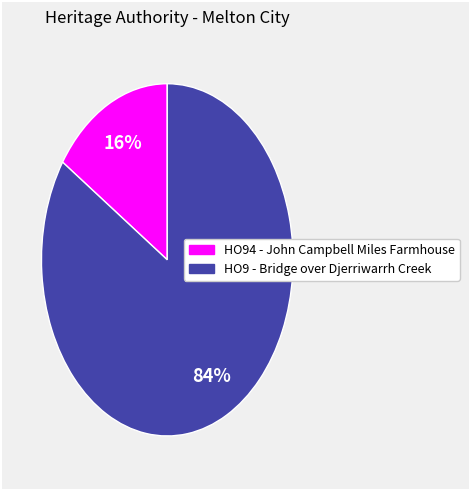

Between HO94 - John Campbell Miles Farmhouse and HO9 - Bridge over Djerriwarrh Creek, which is larger?

HO9 - Bridge over Djerriwarrh Creek